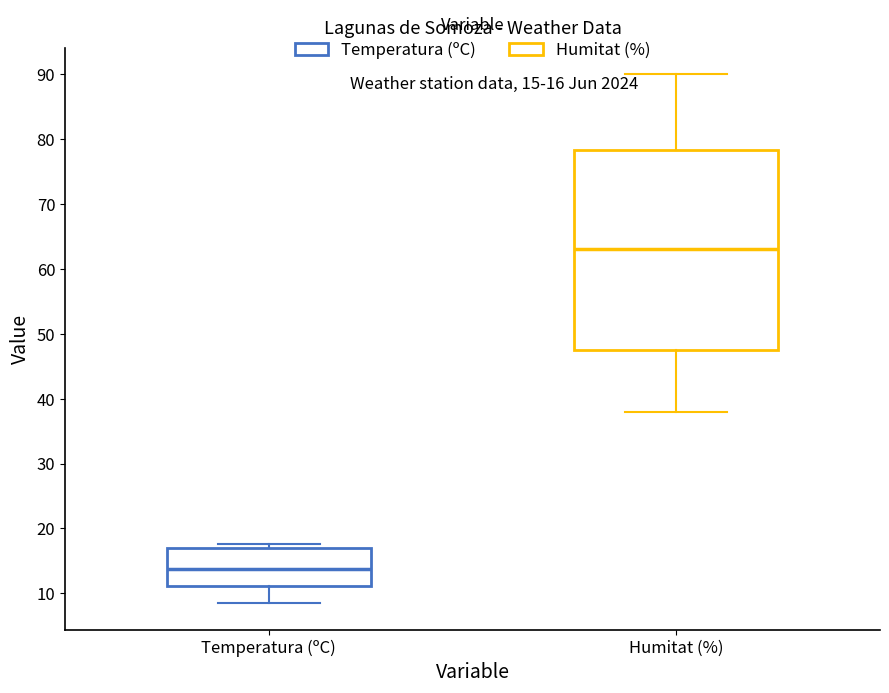

Which box is the tallest, from its lower edge to its upper edge?

Humitat (%)